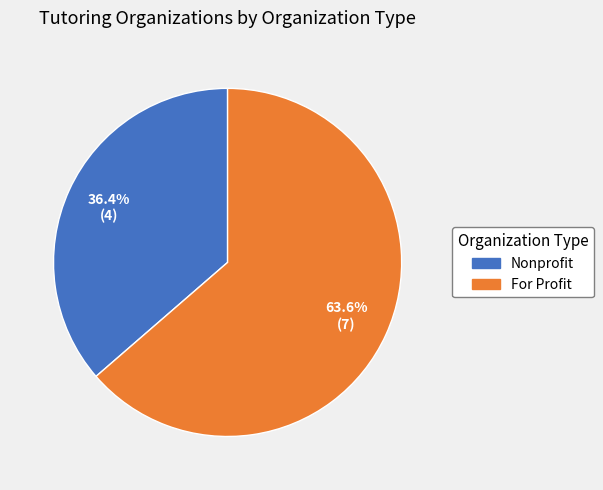

Does any single category account for the majority?

Yes